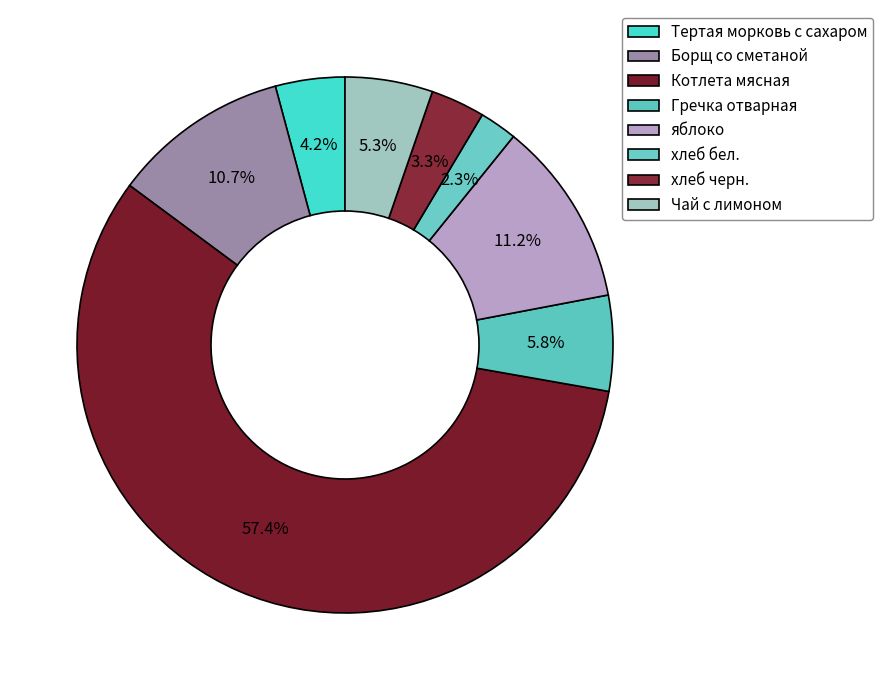

To the nearest percent, what is the difference between the largest and smallest slice percentages?

55%